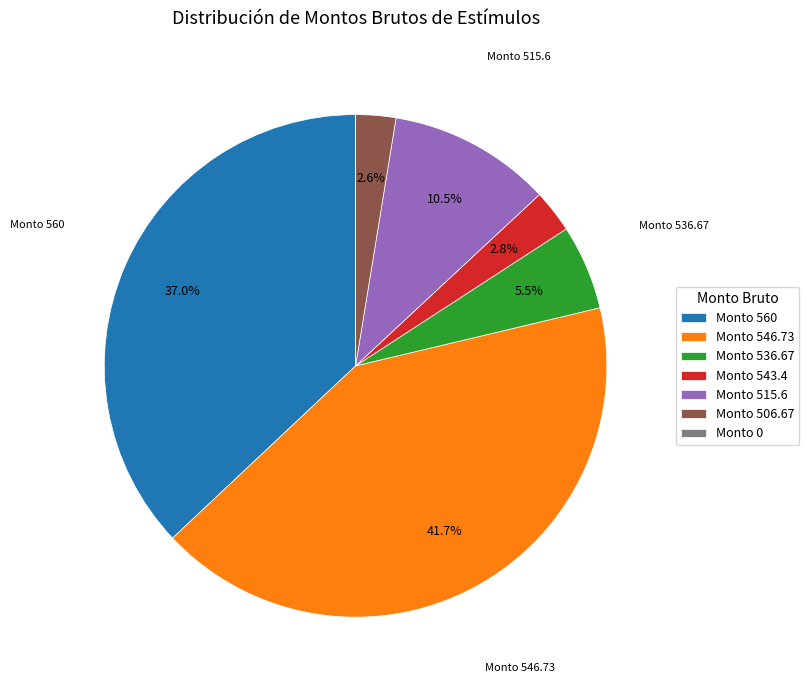

Is there any slice that represents more than half of the pie?

No